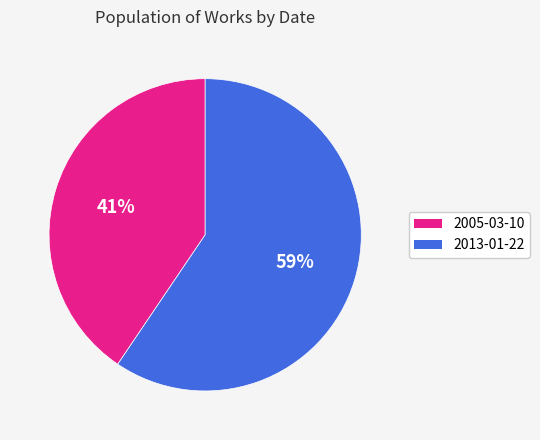

Which slice represents more than half of the pie?

2013-01-22